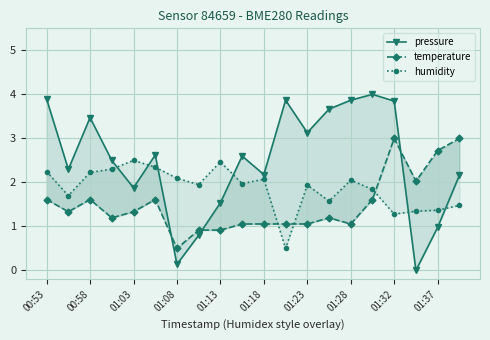

List the series in order of their overall mean, lowest first.

temperature, humidity, pressure